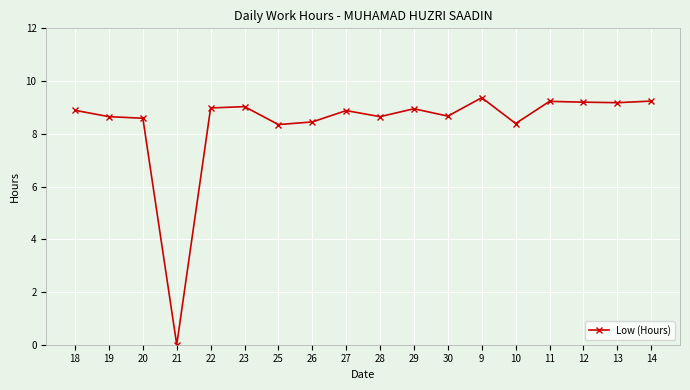

Approximately how many times larger is the value at 13 compared to 12?

1.0